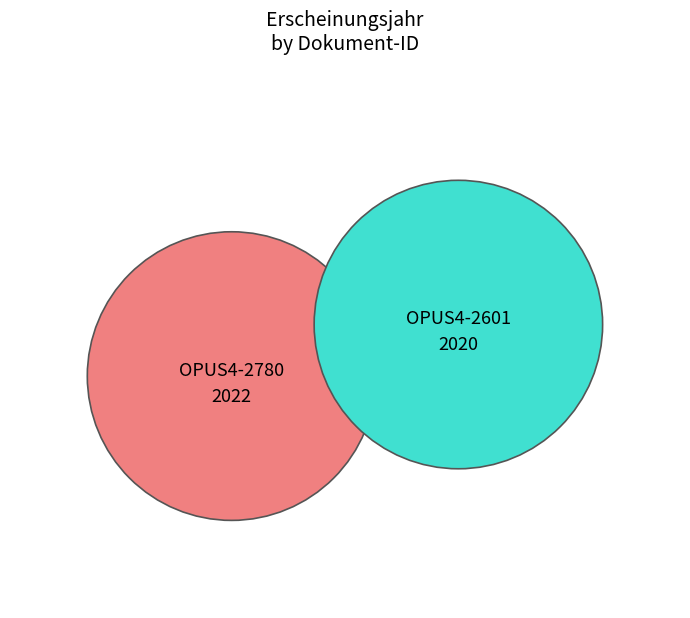

Count the number of slices in the pie.

2